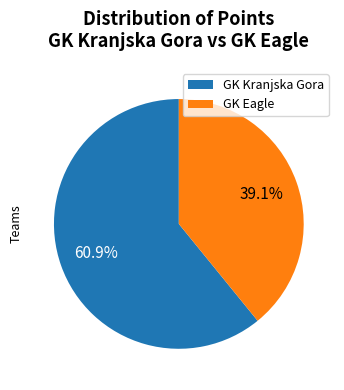

How many slices are in this pie chart?

2